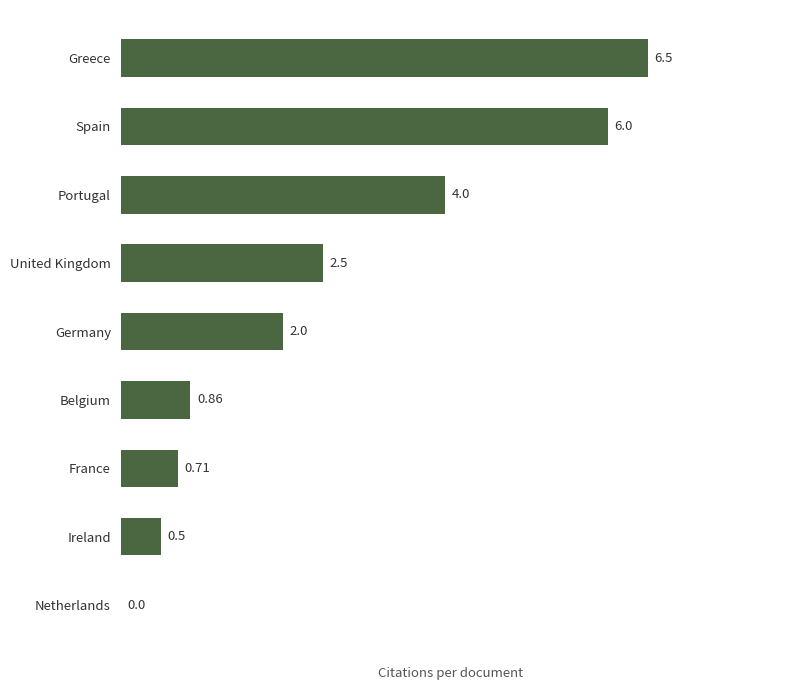

Where is the data nearest to the value 3?

United Kingdom